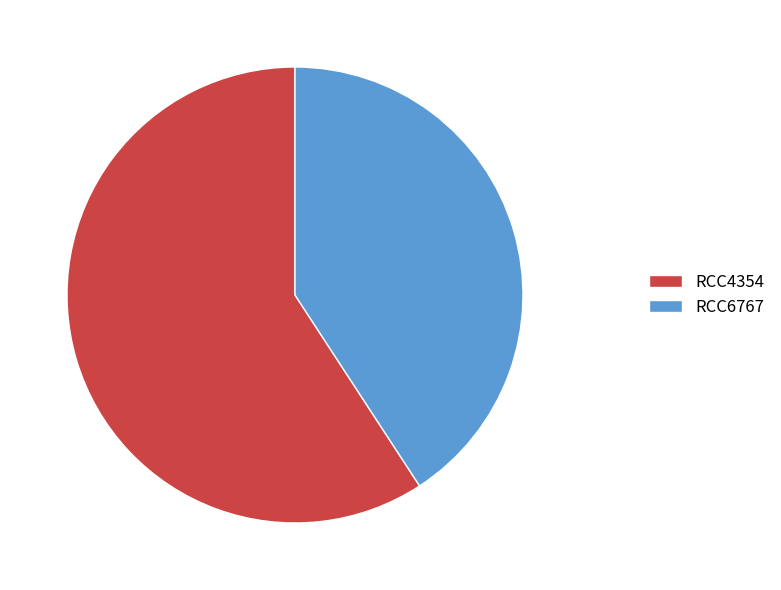

What is the largest slice in the pie chart?

RCC4354